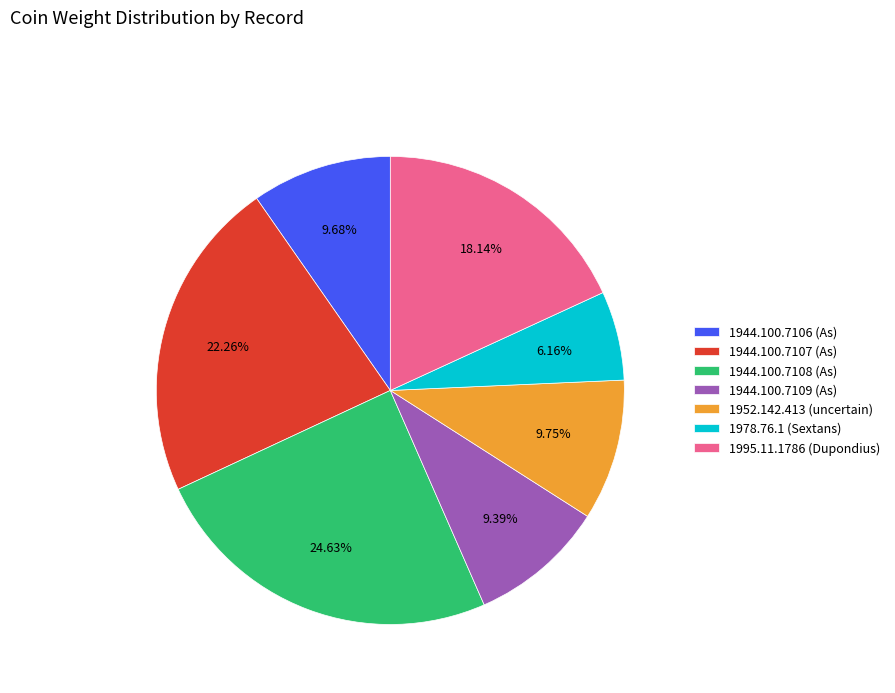

True or false: 1944.100.7109 (As) accounts for 1% of the total.

False